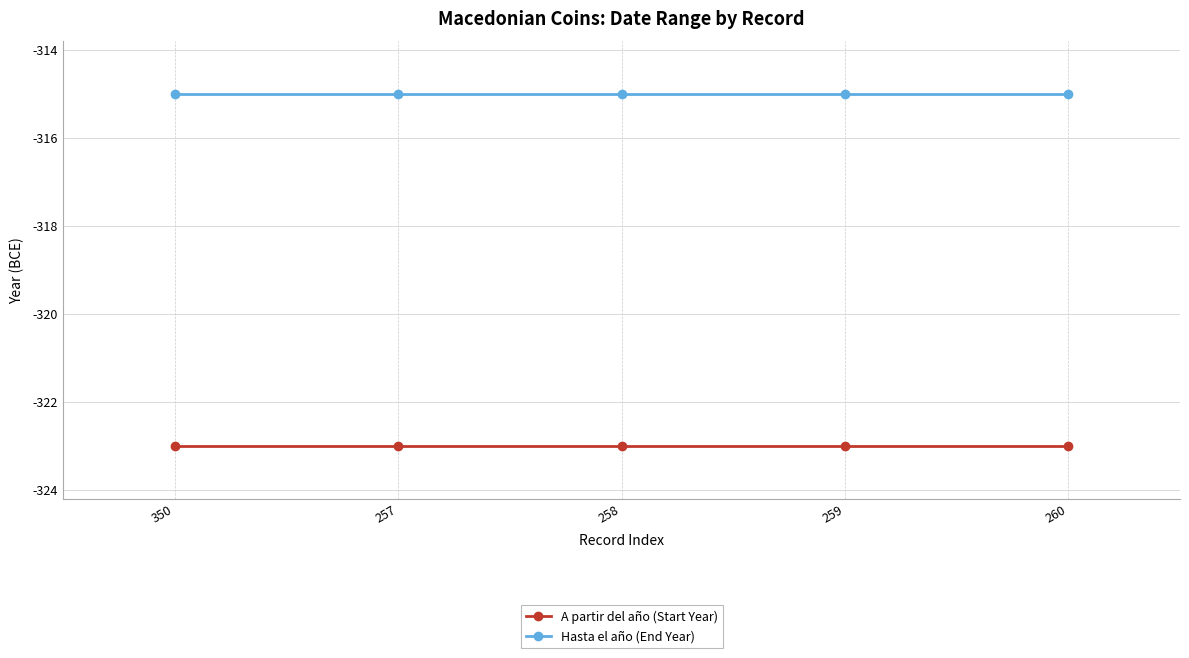

What position from the right is 258?

3